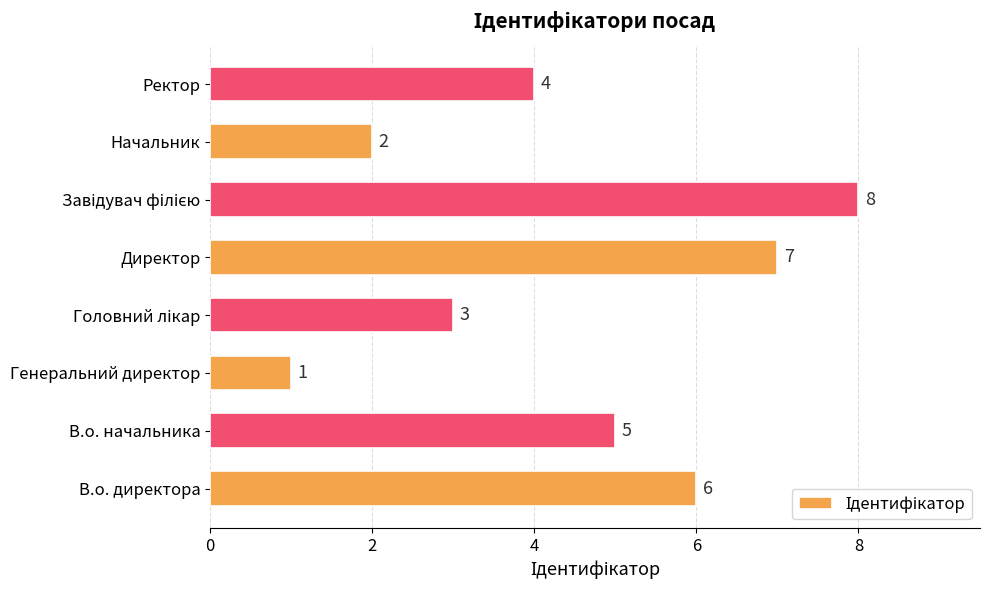

What is the difference between the second highest and second lowest values?

5